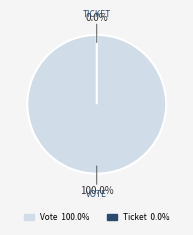

To the nearest percent, what is the difference between the largest and smallest slice percentages?

100%